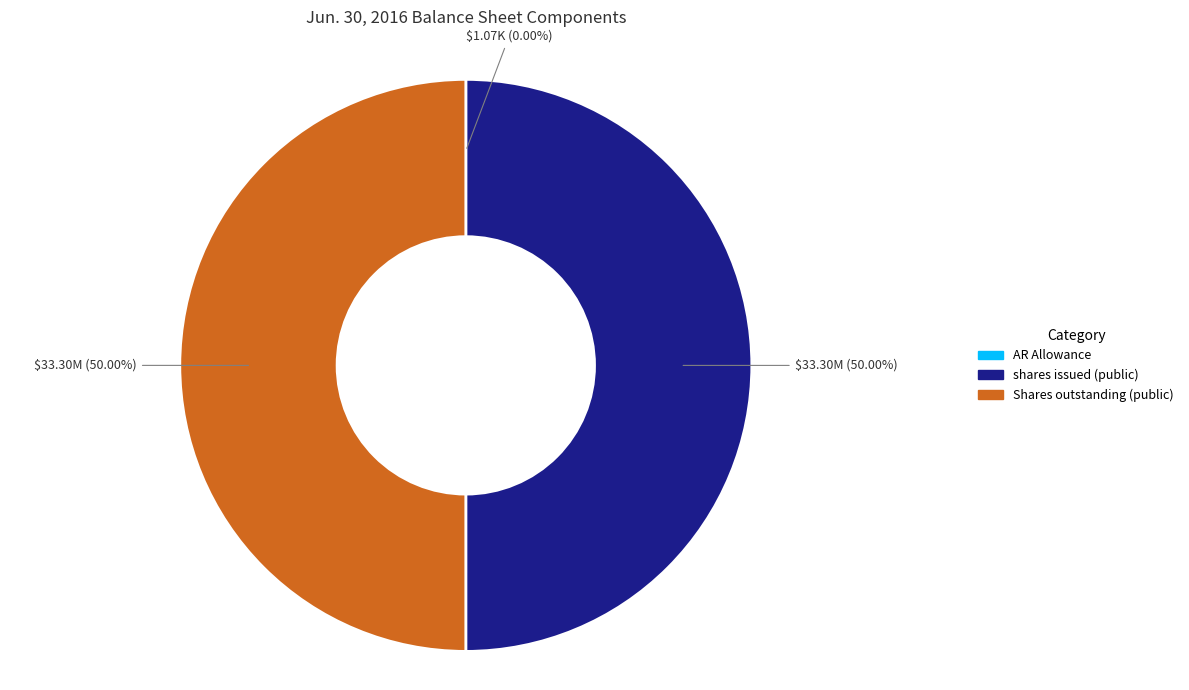

Approximately how many times larger is the value at shares issued (public) compared to Shares outstanding (public)?

1.0